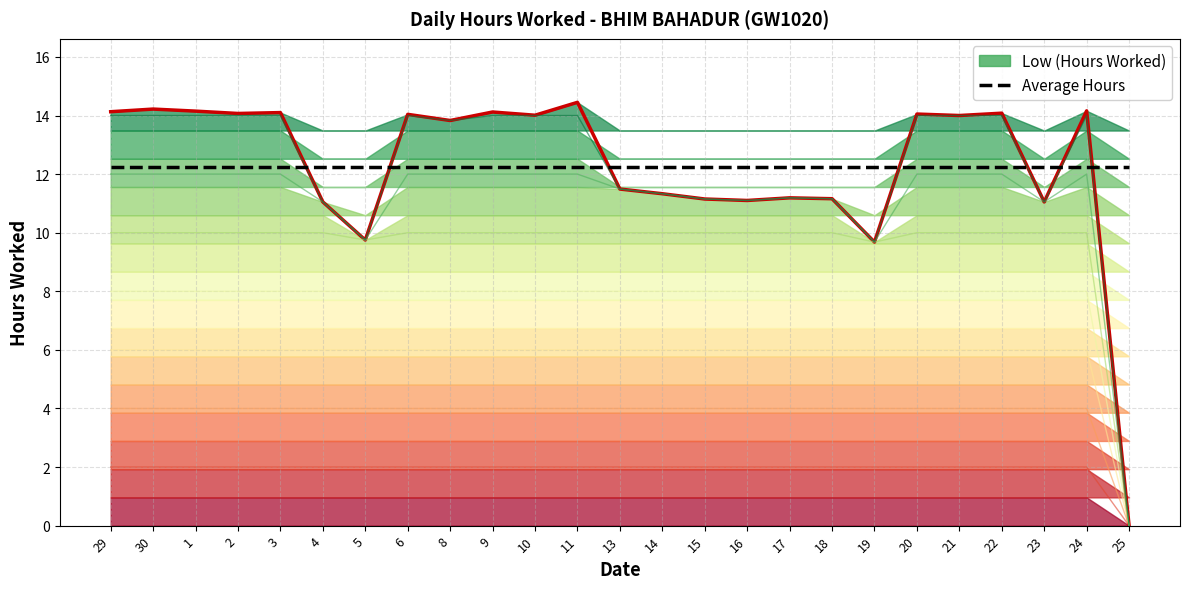

Is it true that the value at 1 is 4.1?

False